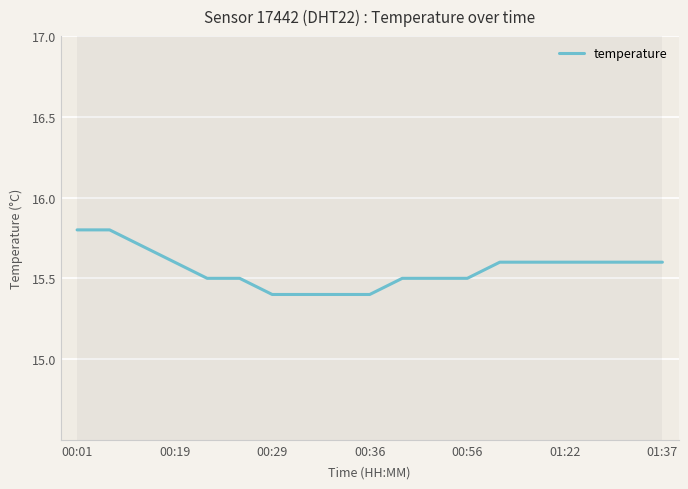

What is the minimum value shown in the chart?

15.4